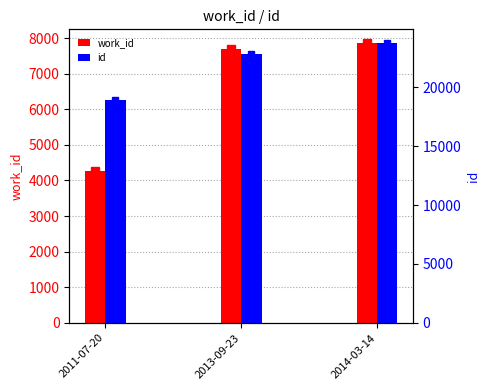

Rank the series at 2013-09-23 from highest to lowest value.

id, work_id